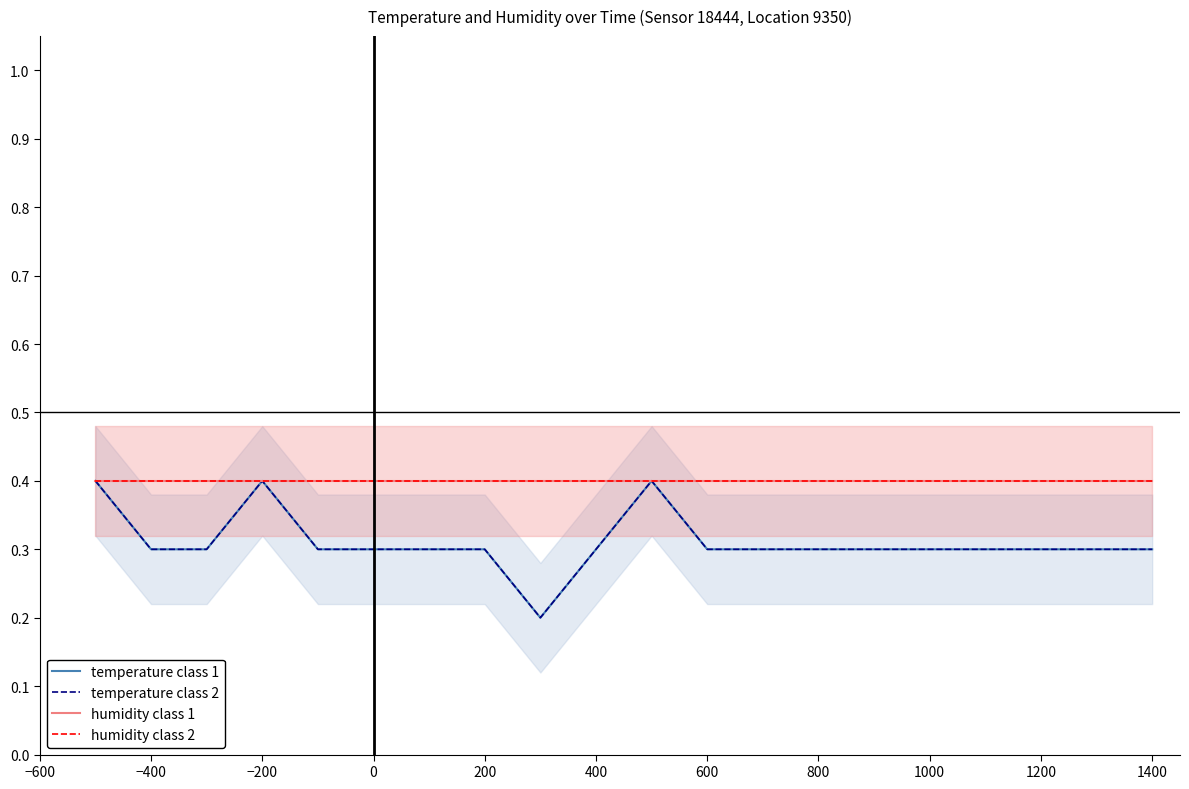

What is the average value of the humidity class 2 series?

0.4